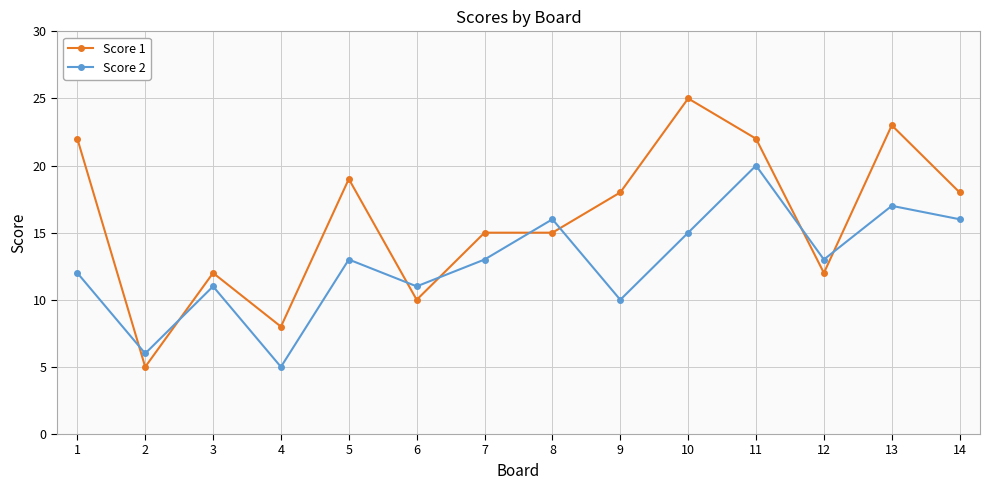

At how many categories does at least one series exceed 5?

14